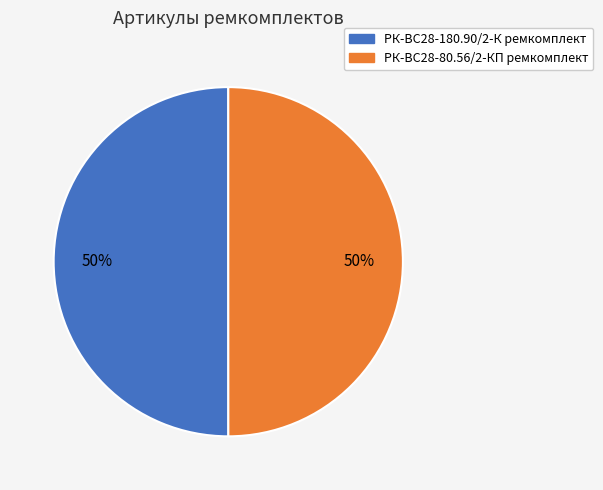

What is the ratio of the value at РК-ВС28-80.56/2-КП ремкомплект to the value at РК-ВС28-180.90/2-К ремкомплект?

1.0